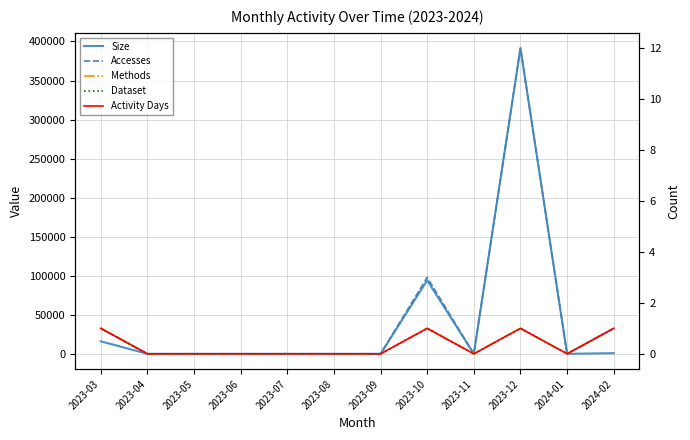

How many data points does each series have?

12